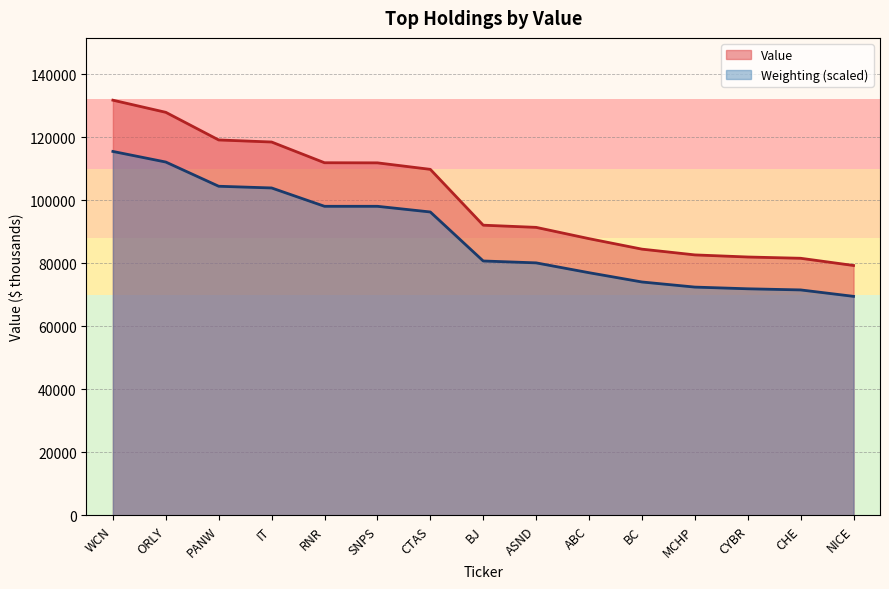

What is the difference between the second highest and second lowest values?

46290